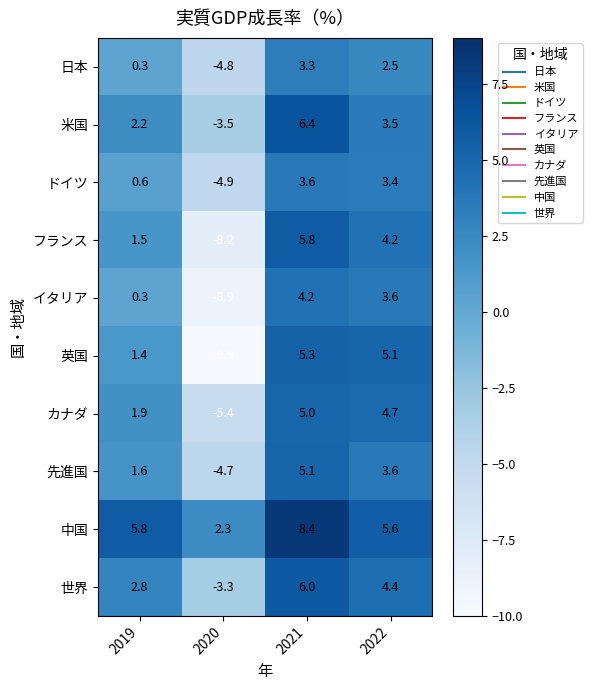

At which category is the sum across all series the highest?

2021